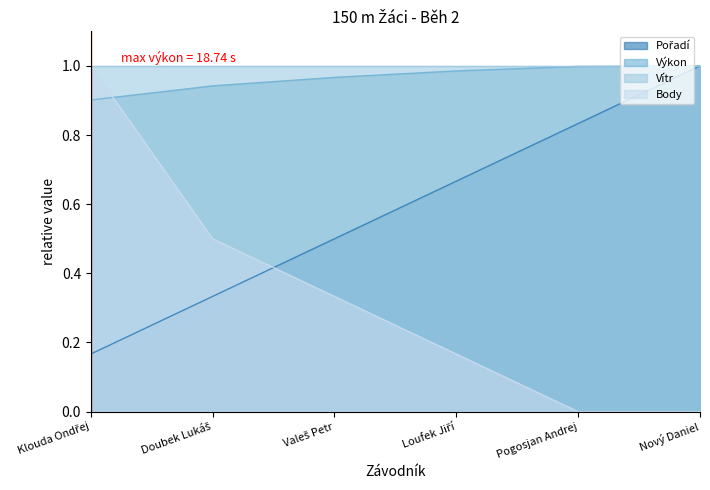

True or false: Výkon and Pořadí intersect in this chart.

False